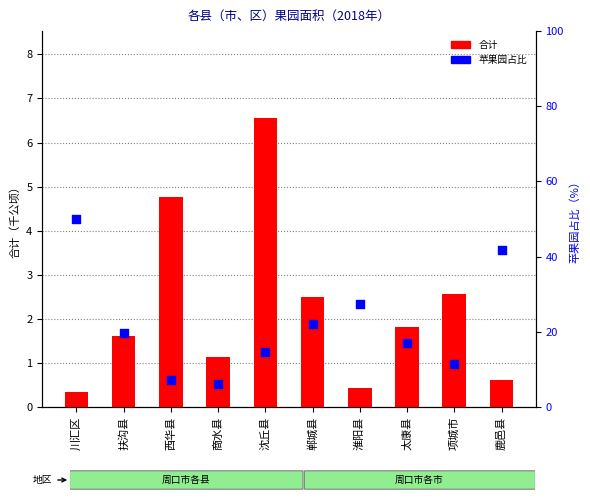

Is the value of 合计 at 沈丘县 greater than the value of 苹果园占比 at 川汇区?

No